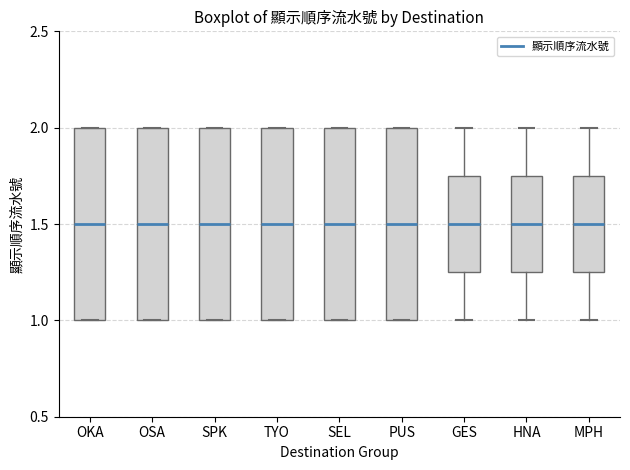

Reading left to right, read every box against the y-axis: the position of its median line, the range the box covers, and the ends of its whiskers. The values are not printed on the chart, so give them approximately, as read against the axis.

OKA: median 1.50, box 1.00 to 2.00, whiskers 1.00 to 2.00
OSA: median 1.50, box 1.00 to 2.00, whiskers 1.00 to 2.00
SPK: median 1.50, box 1.00 to 2.00, whiskers 1.00 to 2.00
TYO: median 1.50, box 1.00 to 2.00, whiskers 1.00 to 2.00
SEL: median 1.50, box 1.00 to 2.00, whiskers 1.00 to 2.00
PUS: median 1.50, box 1.00 to 2.00, whiskers 1.00 to 2.00
GES: median 1.50, box 1.25 to 1.75, whiskers 1.00 to 2.00
HNA: median 1.50, box 1.25 to 1.75, whiskers 1.00 to 2.00
MPH: median 1.50, box 1.25 to 1.75, whiskers 1.00 to 2.00